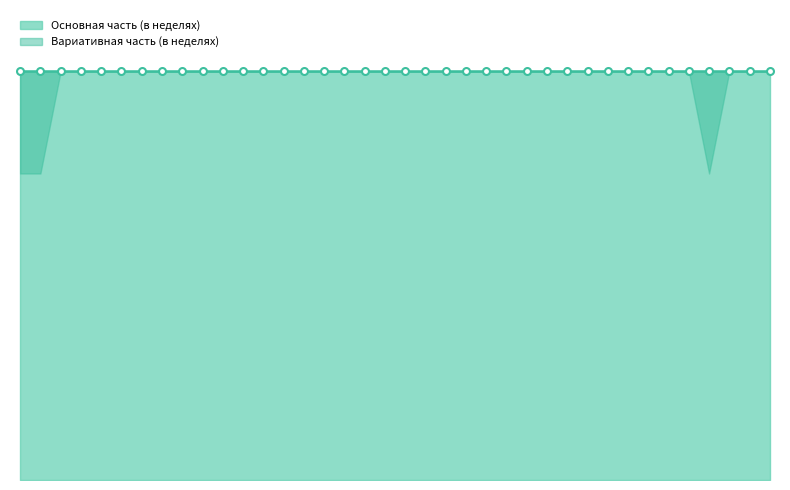

What is the sum of all Вариативная часть (в неделях) values?

0.8